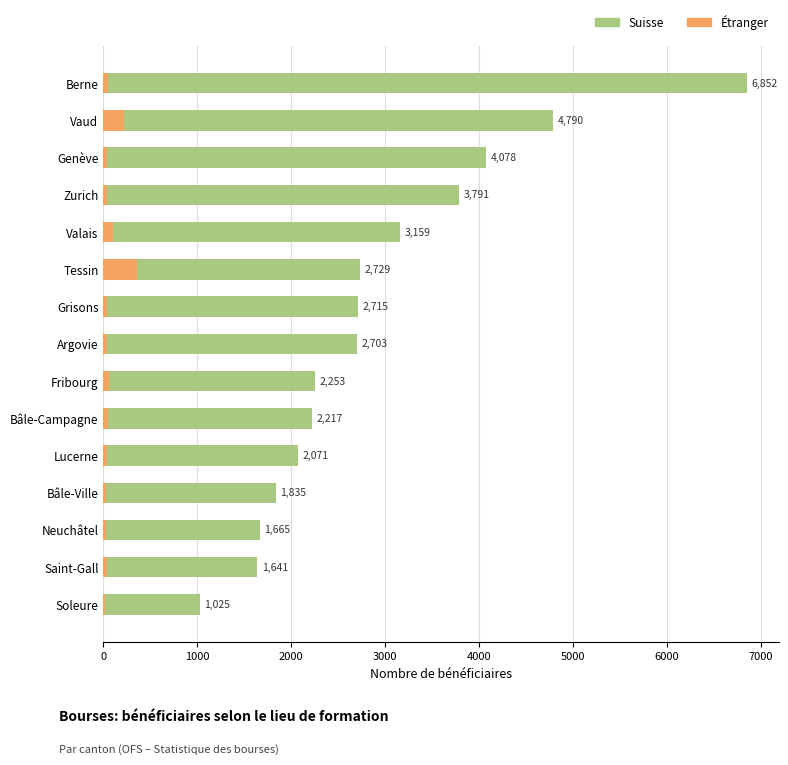

True or false: Etranger has a value of 58 at Argovie.

False